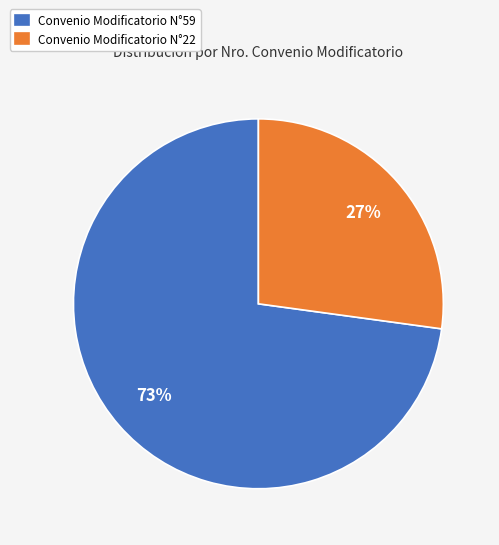

Do Convenio Modificatorio N°59 and Convenio Modificatorio N°22 together represent more than half of the pie?

Yes